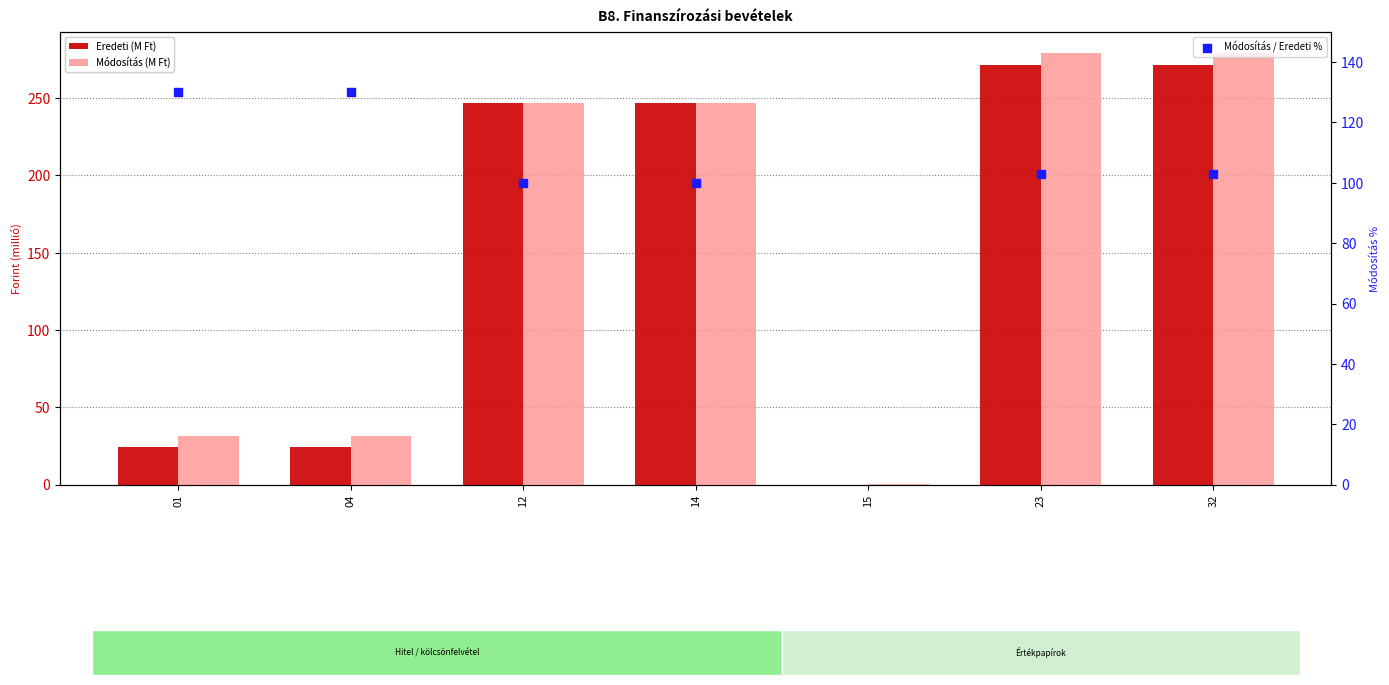

What are all the series names shown in the legend?

Eredeti (M Ft), Módosítás (M Ft), Módosítás / Eredeti %